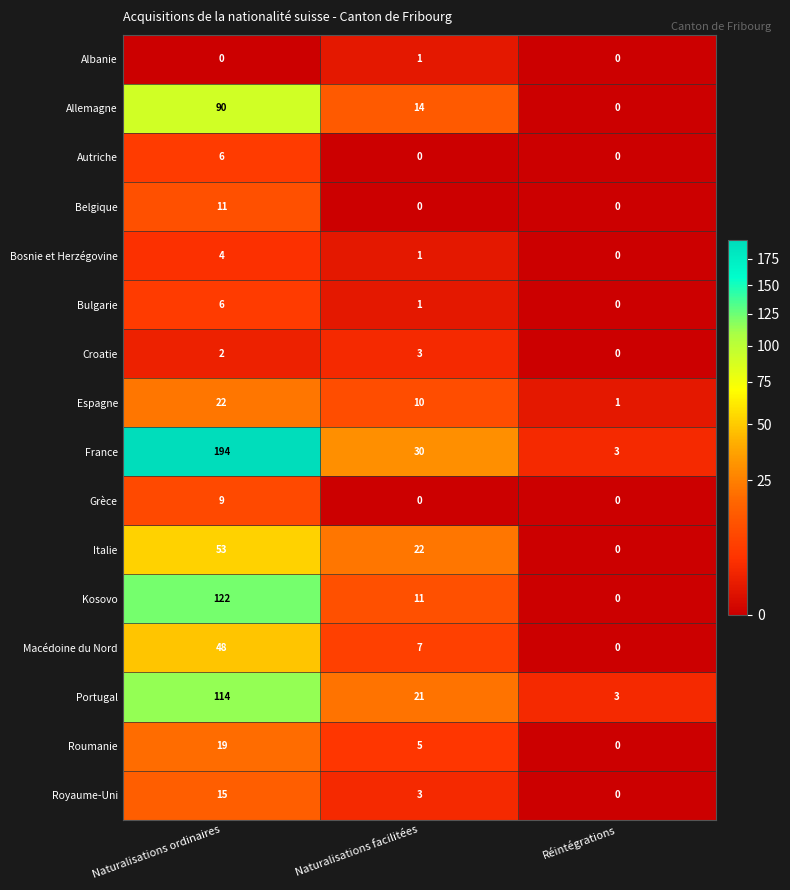

Count the number of categories in the chart.

3